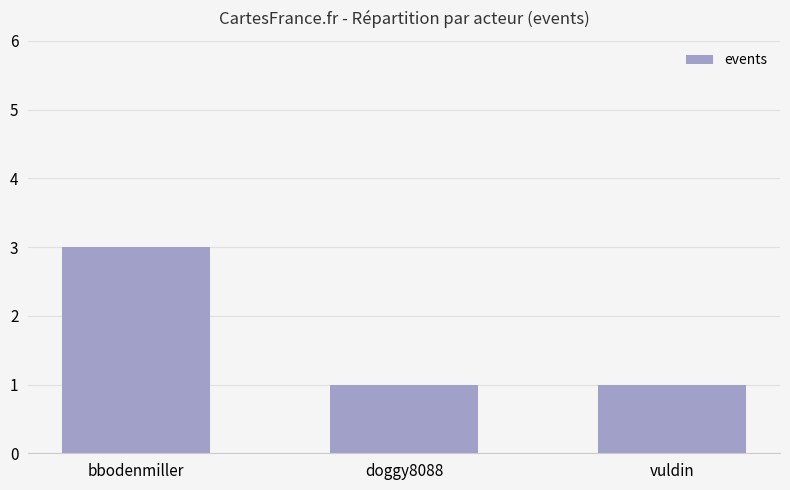

What is the difference between the values at bbodenmiller and vuldin?

2